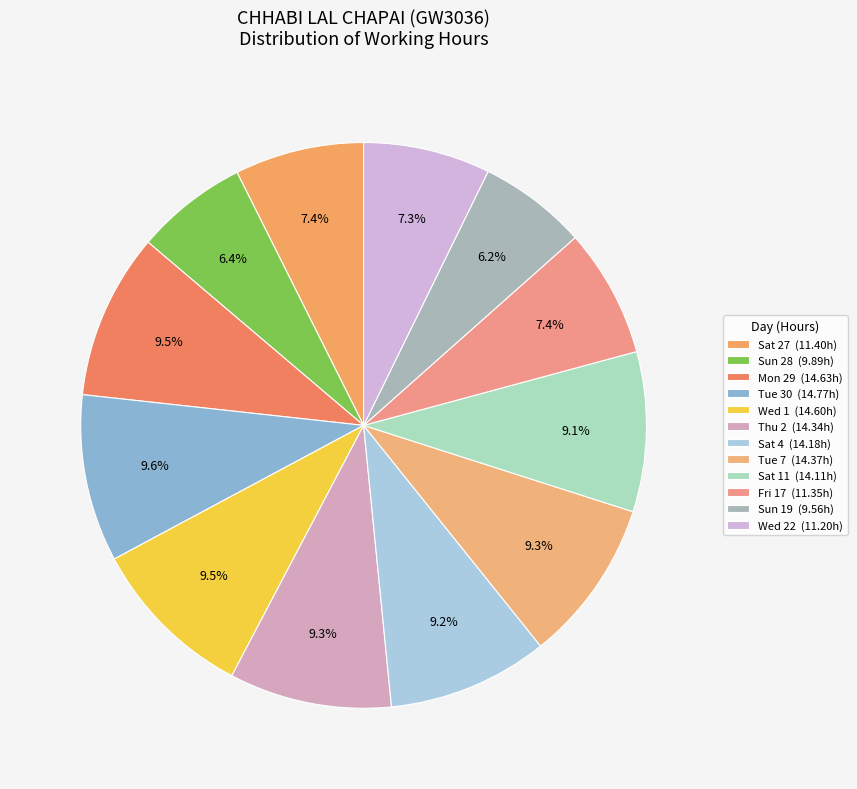

How many slices are in this pie chart?

12